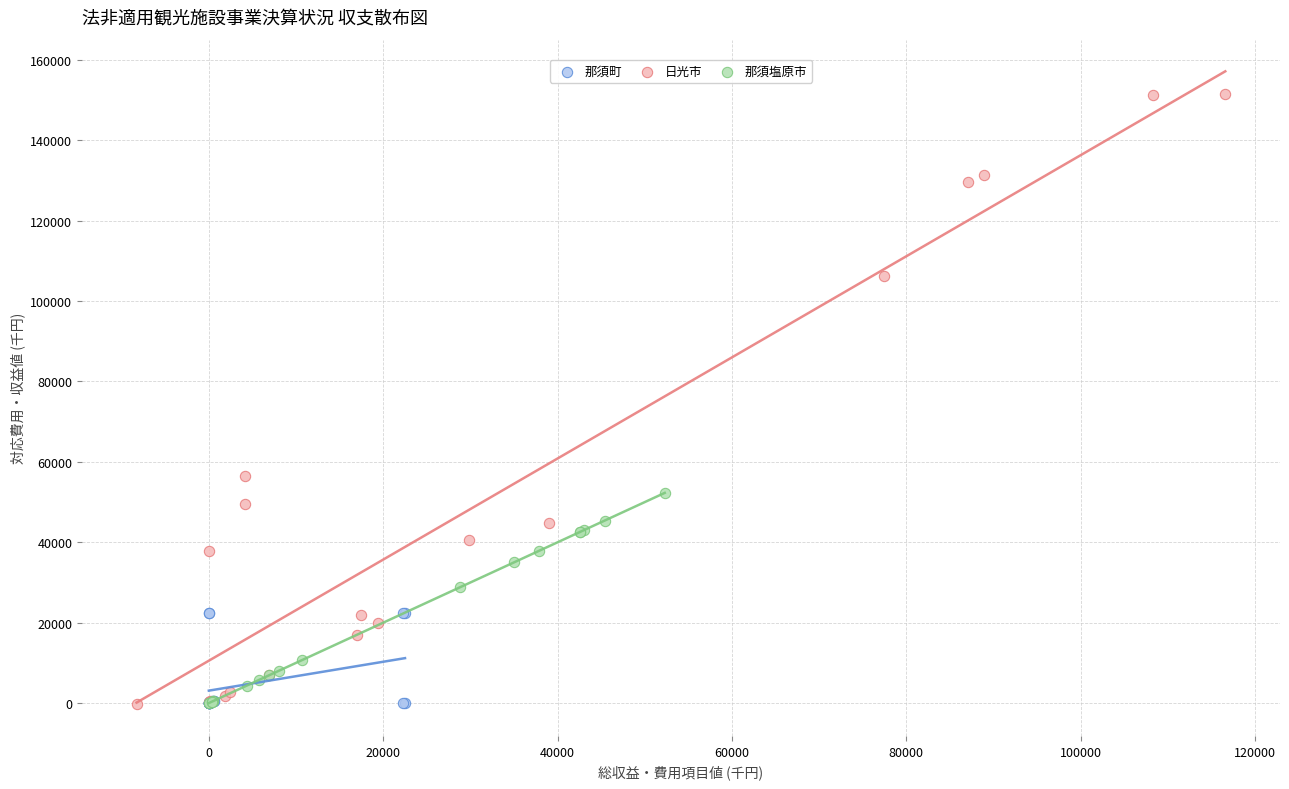

Which series reaches the maximum Y coordinate?

日光市